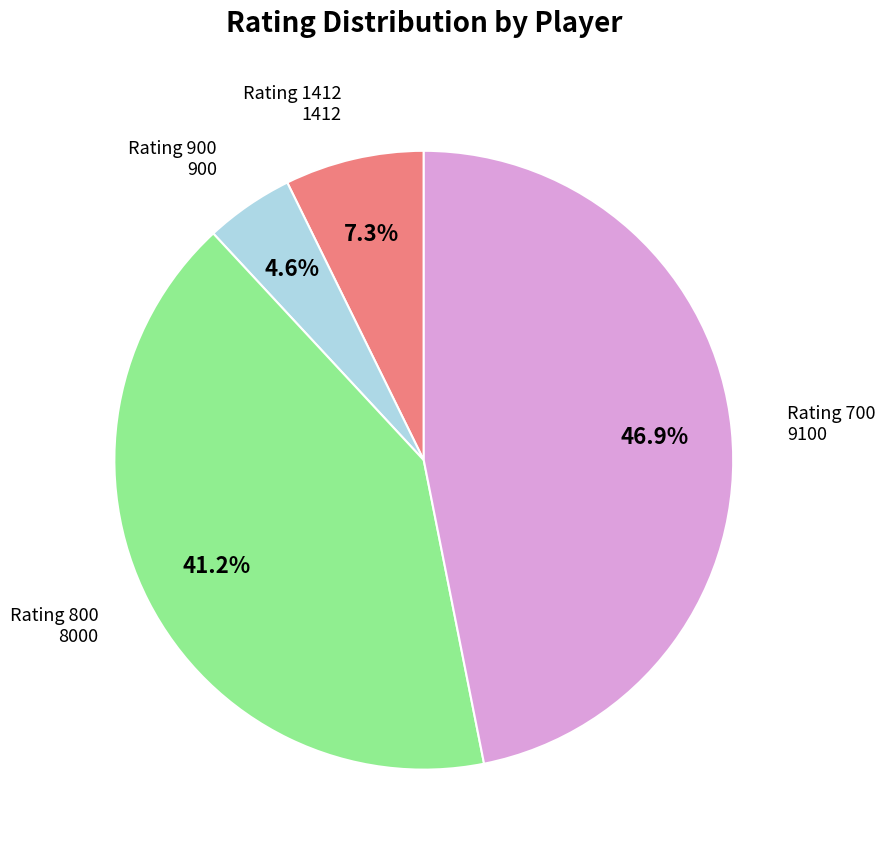

Does Rating 700 represent more than half of the total?

No